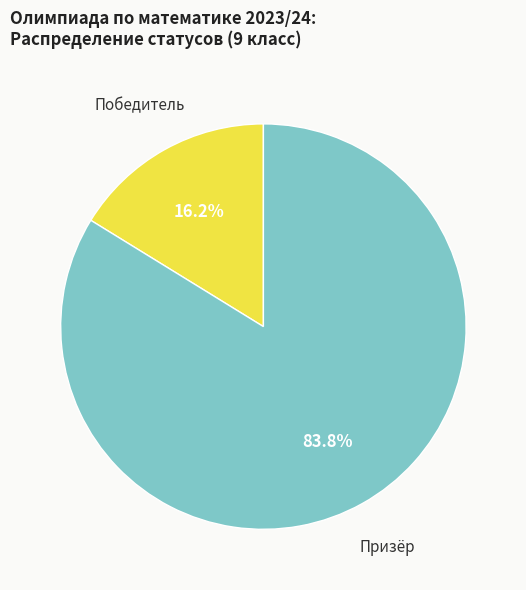

Is there a majority slice in this chart?

Yes